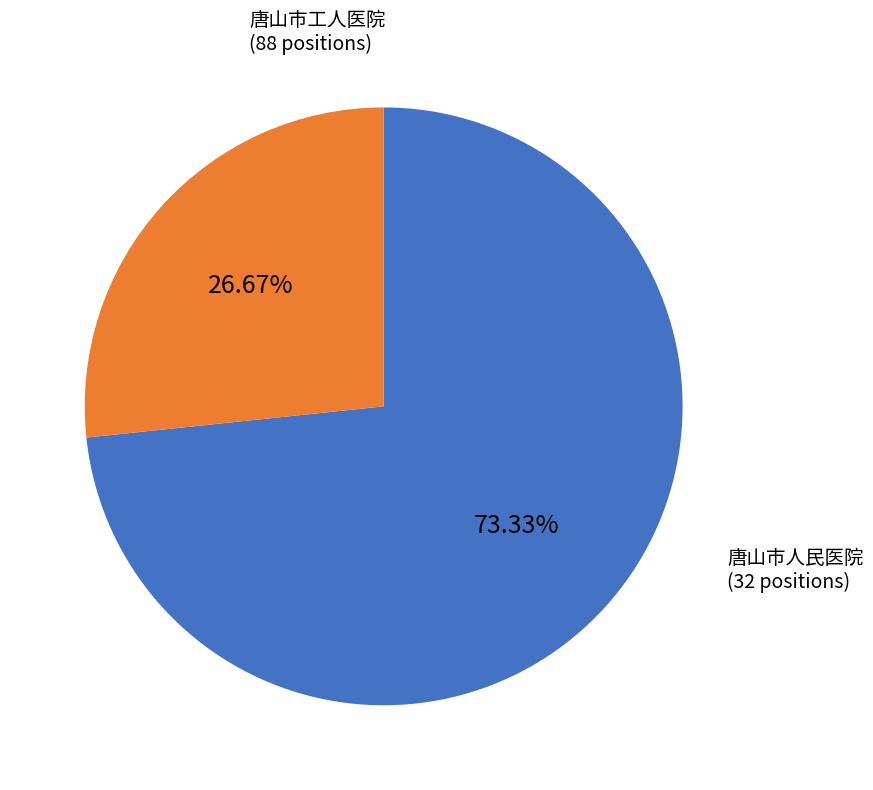

How many segments does this pie chart have?

2